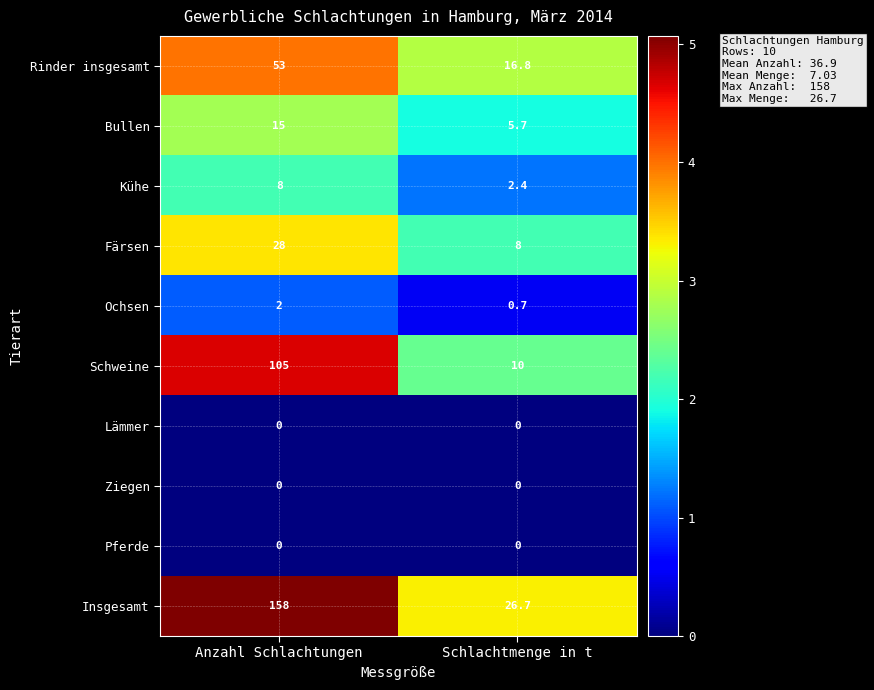

Where is Schweine nearest to the value 57?

Schlachtmenge in t